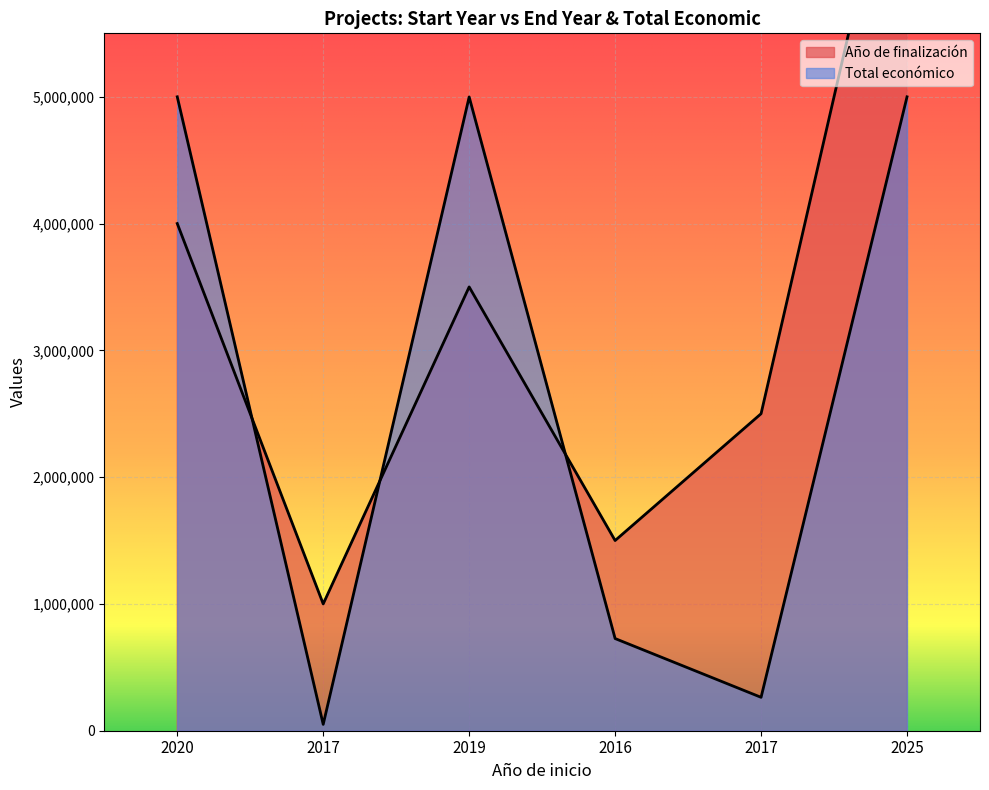

At which label is Año de finalización closest to 4250000?

2020